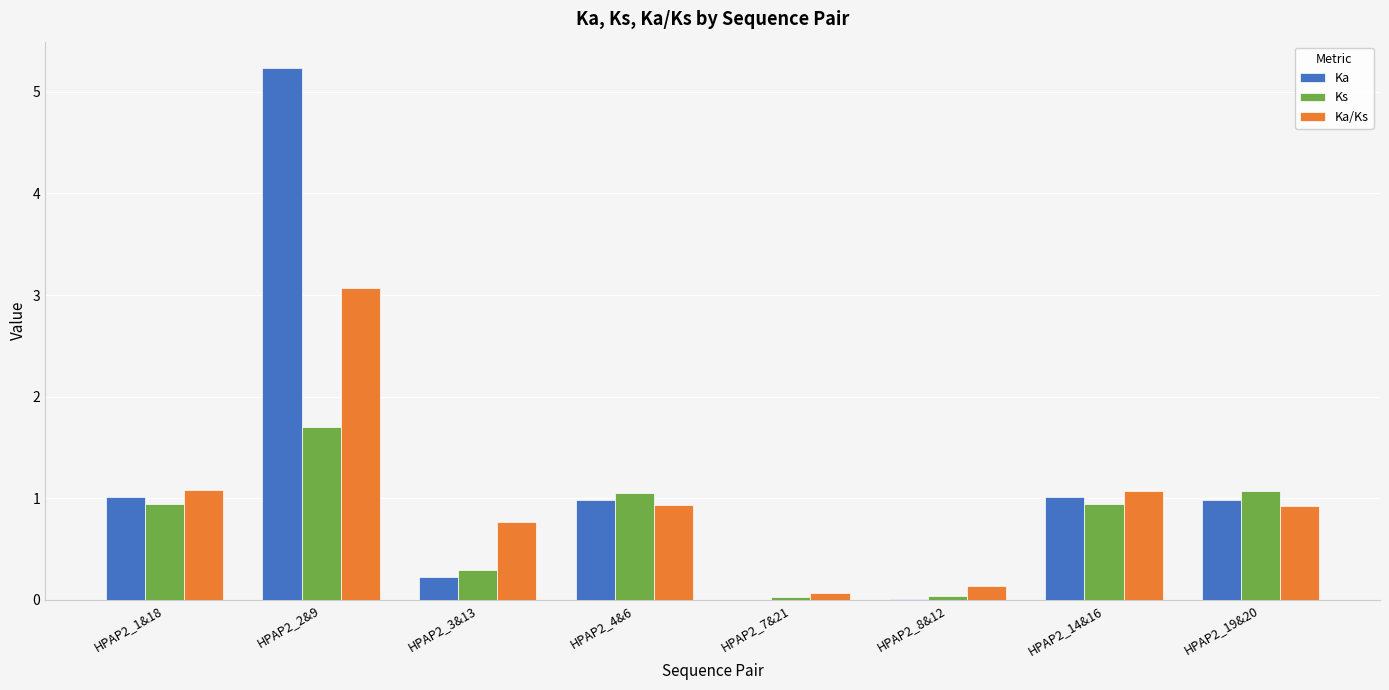

The value of Ka/Ks at HPAP2_3&13 is 0.8. True or false?

True